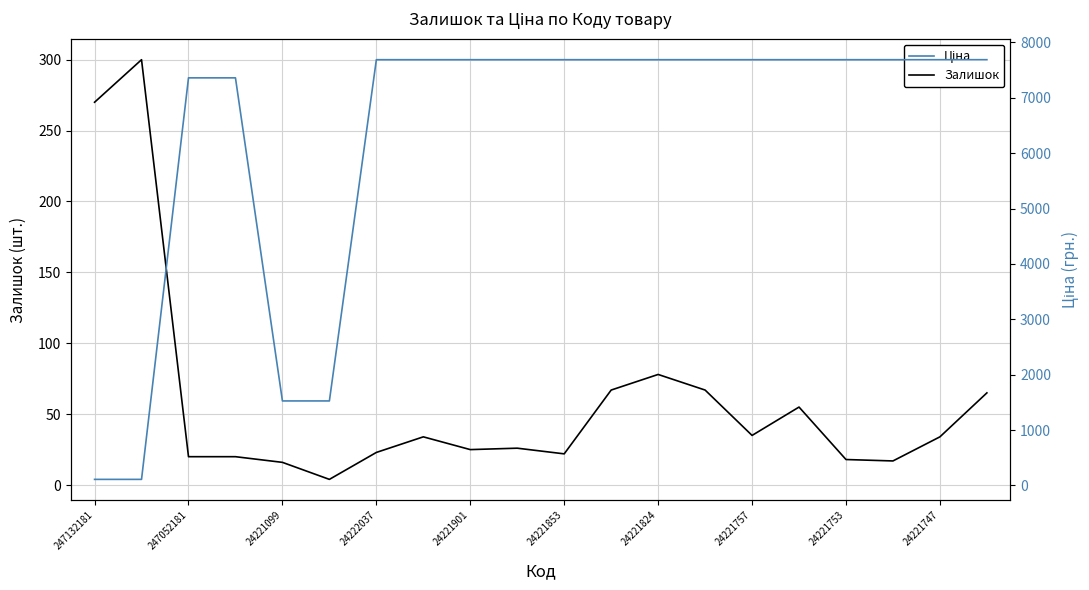

What is the approximate value of Залишок at 247132181?

270